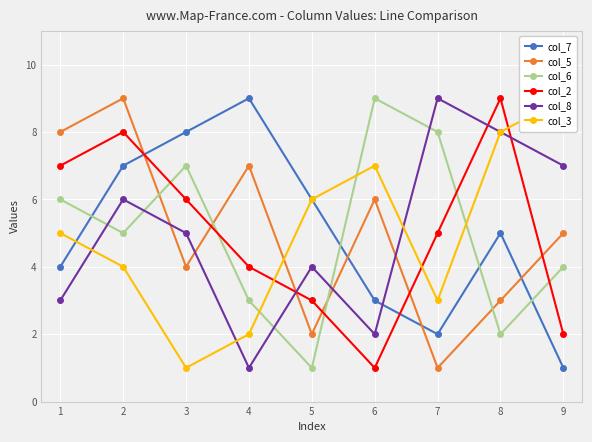

Is the value of col_7 at 6 greater than the value of col_2 at 2?

No